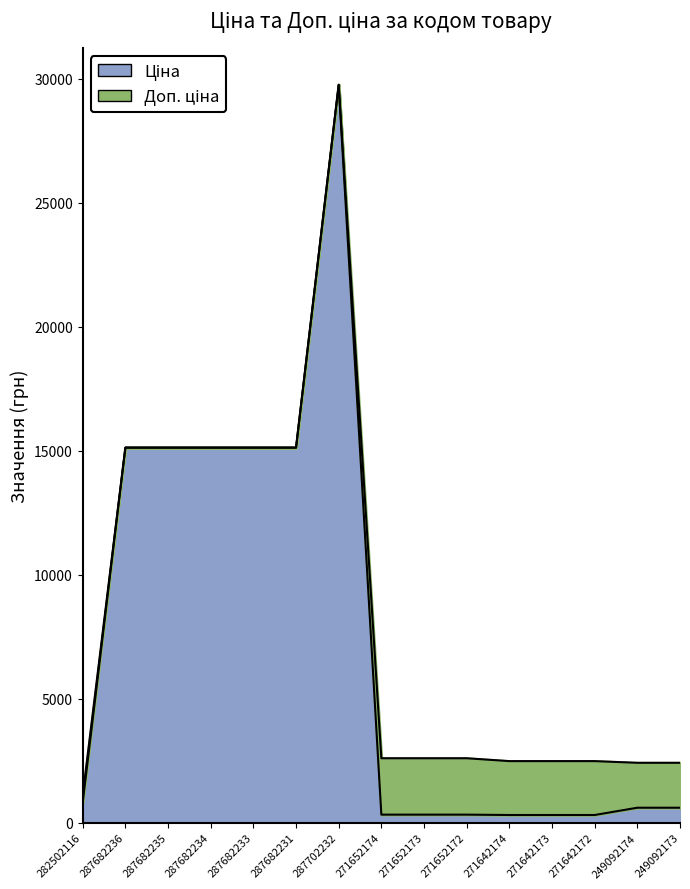

At how many categories does at least one series exceed 19146?

1